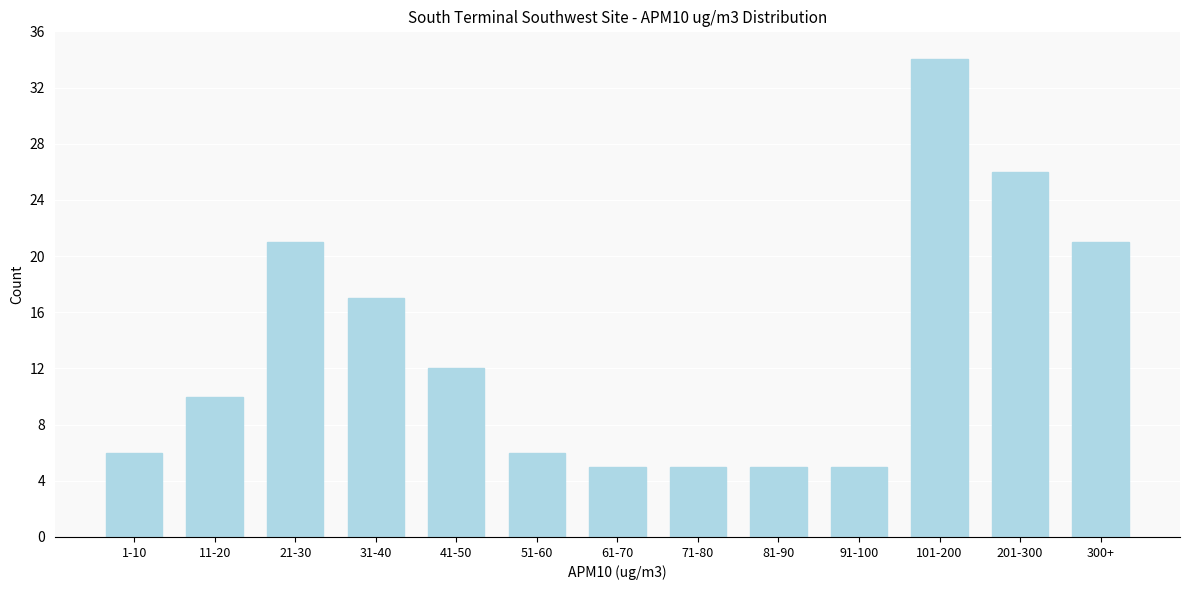

Reading right to left, list all the values displayed in this chart.

21	26	34	5	5	5	5	6	12	17	21	10	6